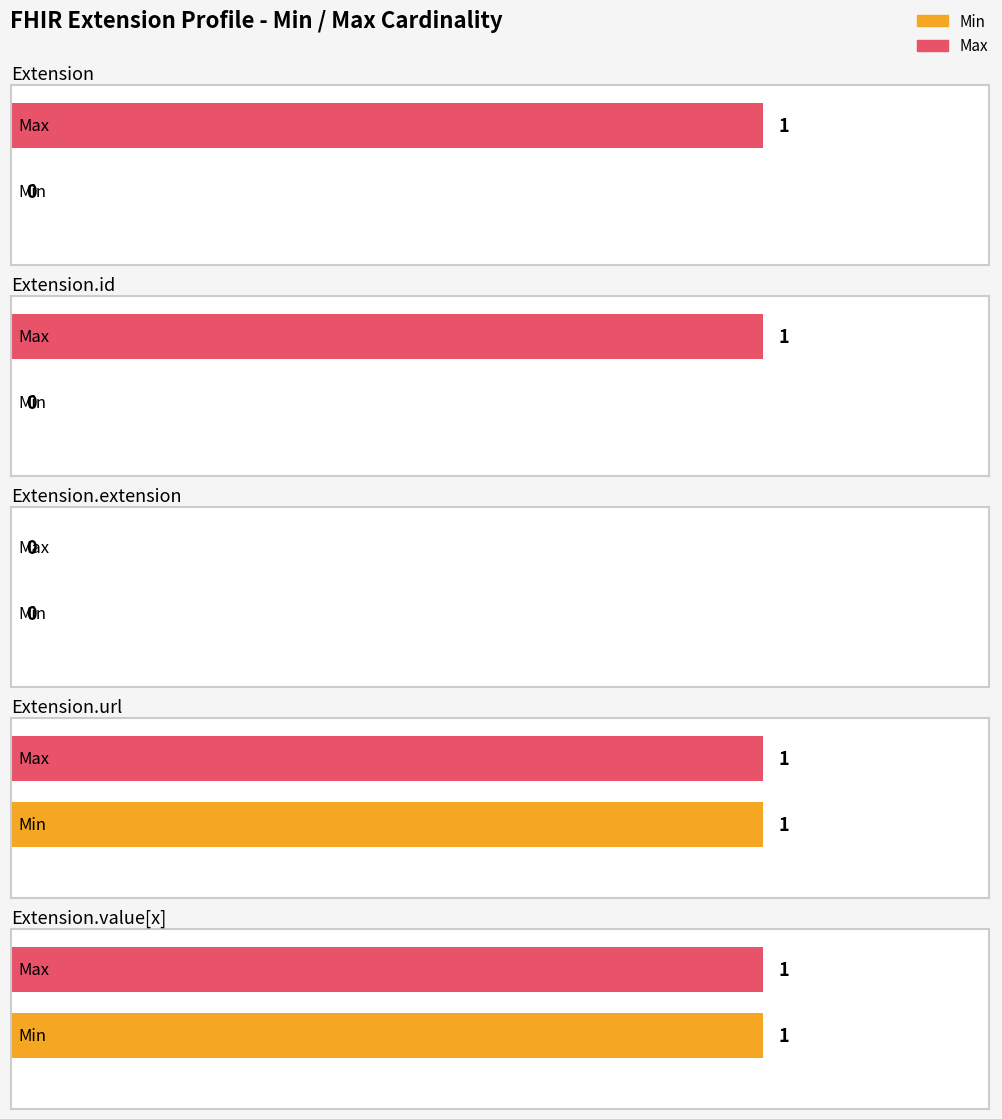

What is the label of the 5th bar from the left?

Extension.value[x]